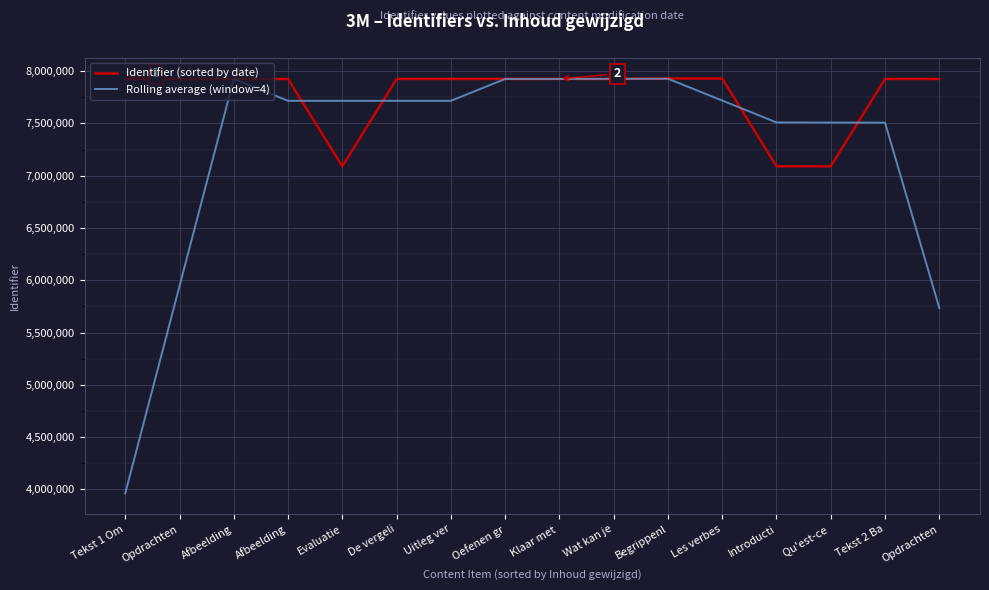

What are all the series names shown in the legend?

Identifier (sorted by date), Rolling average (window=4)